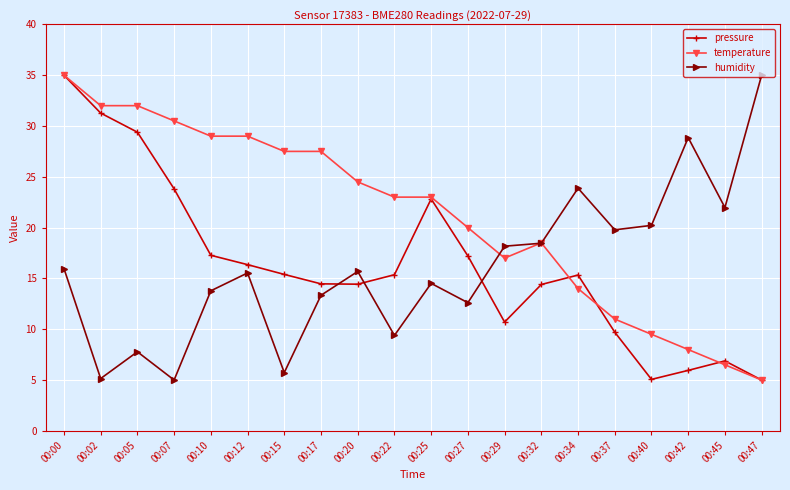

What is the average value of the temperature series?

21.1